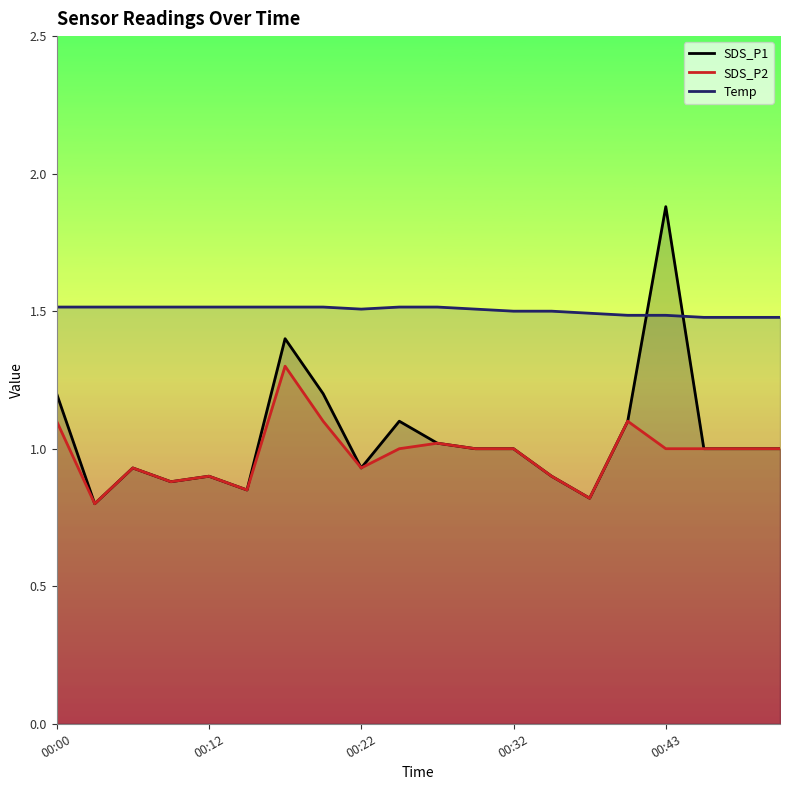

How many interior local peaks does the SDS_P2 series have?

5